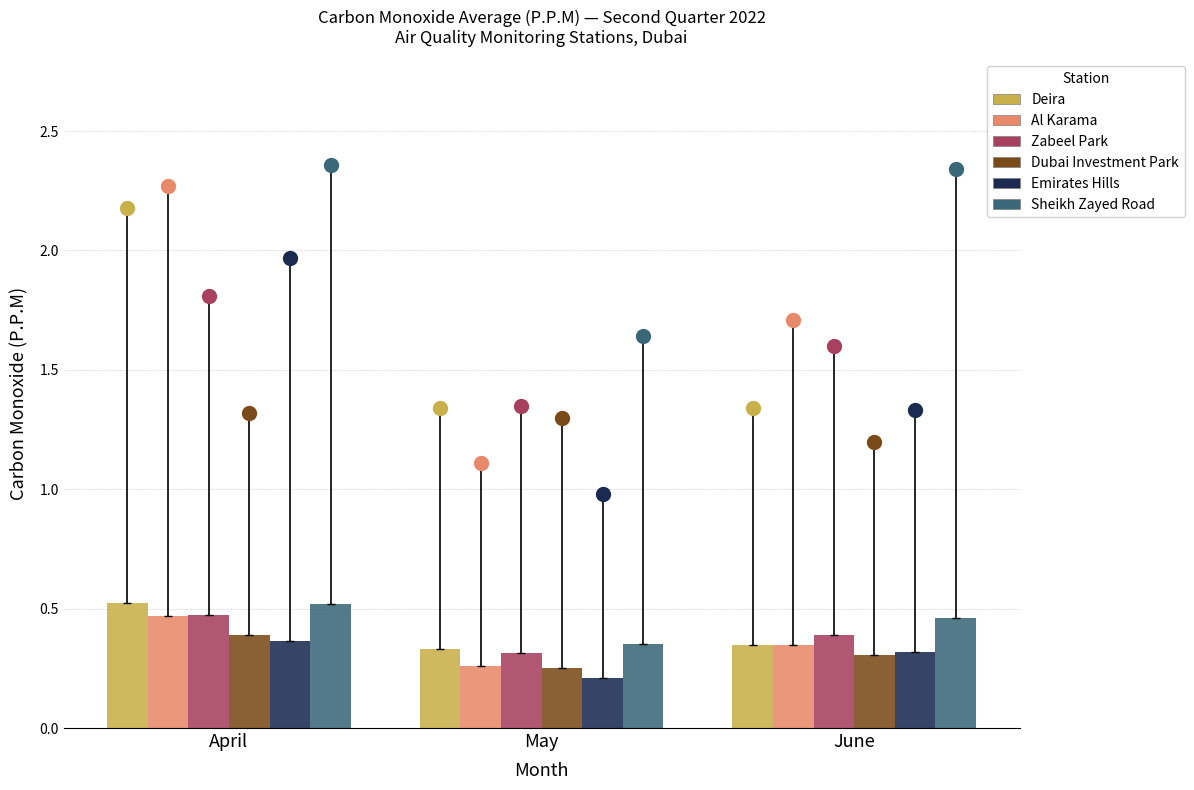

Is the value of Sheikh Zayed Road at April greater than the value of Dubai Investment Park at June?

Yes